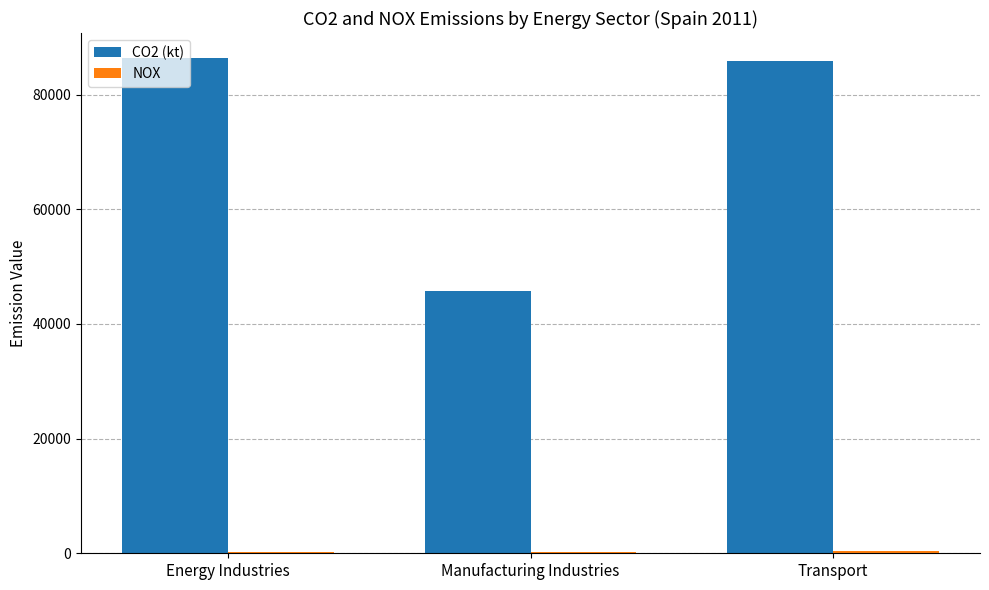

What is the maximum value shown in the chart?

86428.0